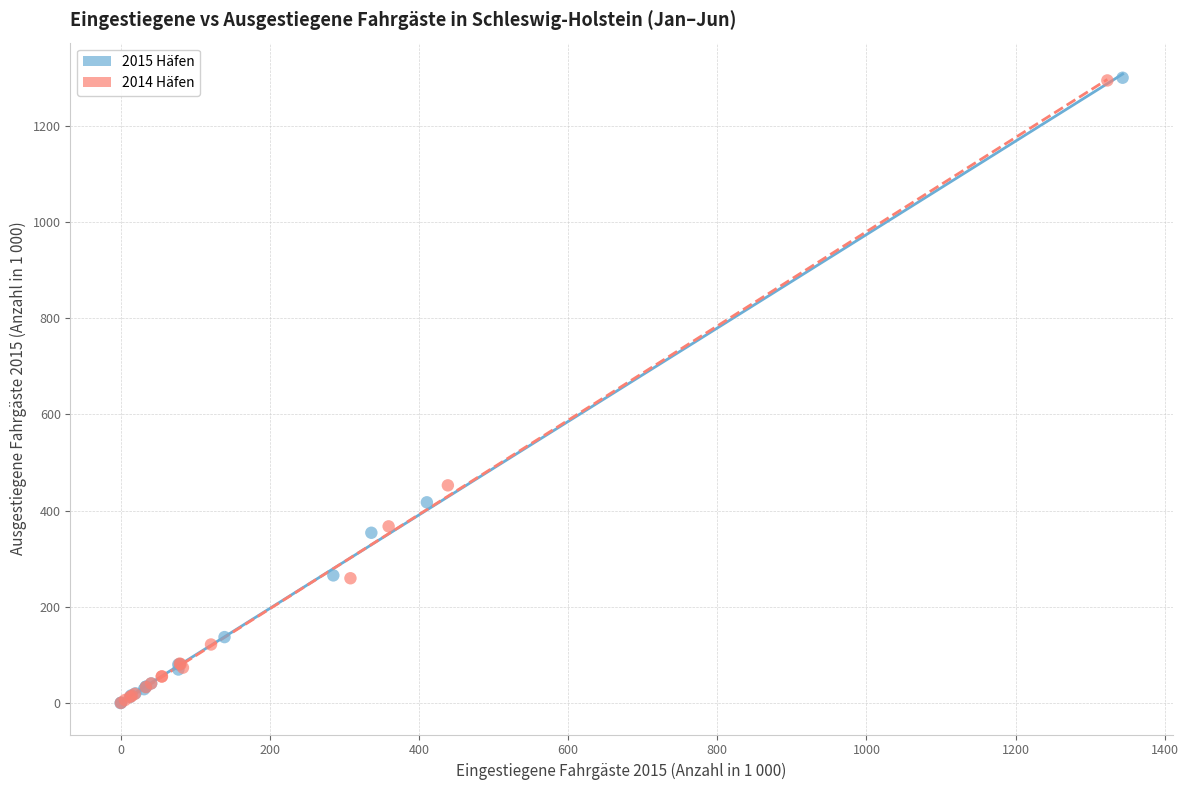

Which series has the largest Y range (max minus min)?

2015 Häfen